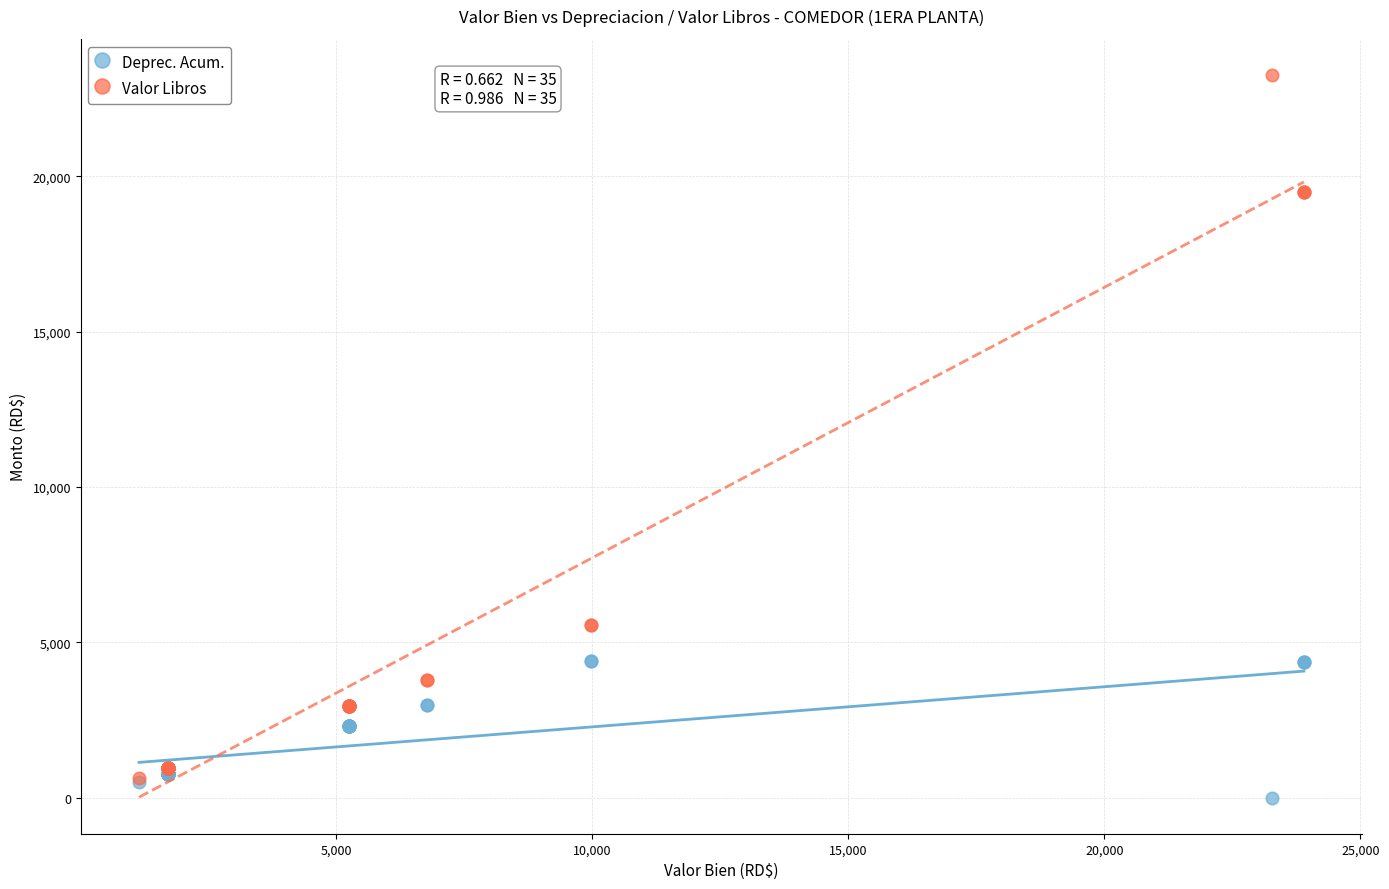

Which series contains the highest Y value?

Valor Libros